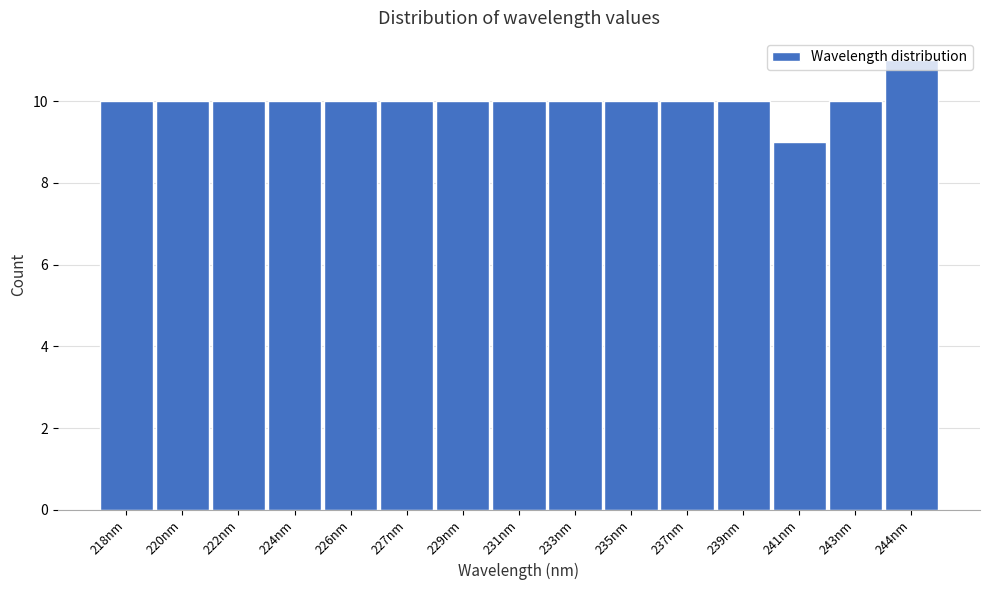

What is the sum of the values at 220nm and 224nm?

20